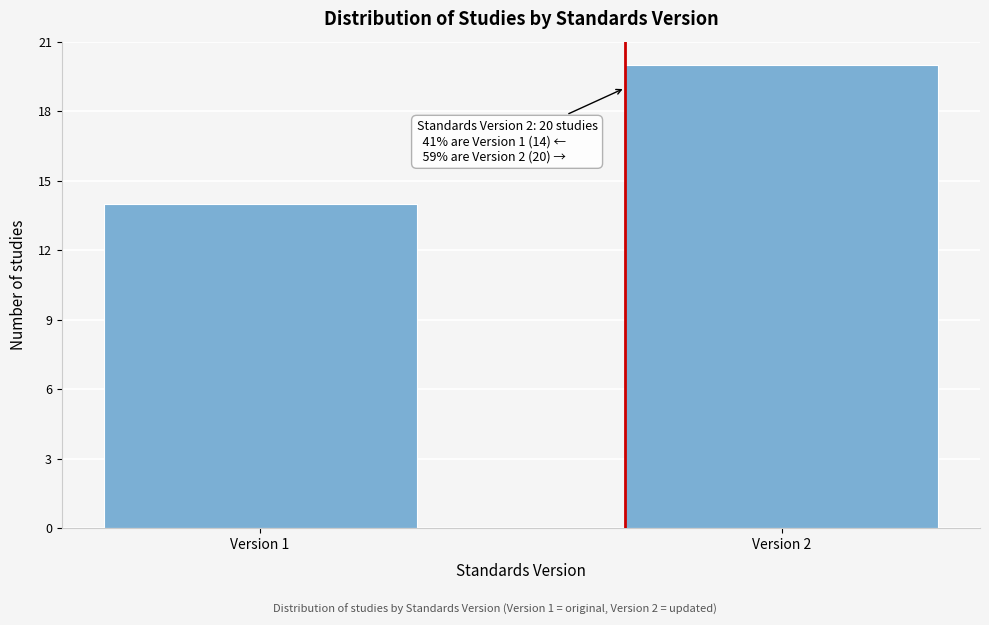

Reading right to left, list all the values displayed in this chart.

Version 2=20	Version 1=14